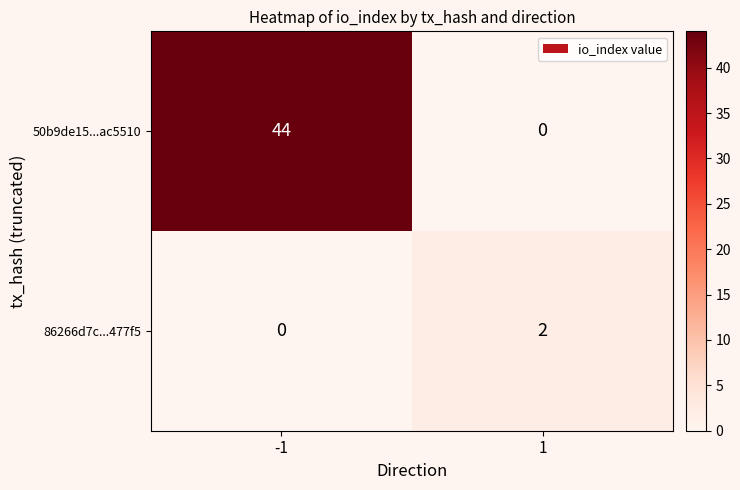

What is the greatest value displayed?

44